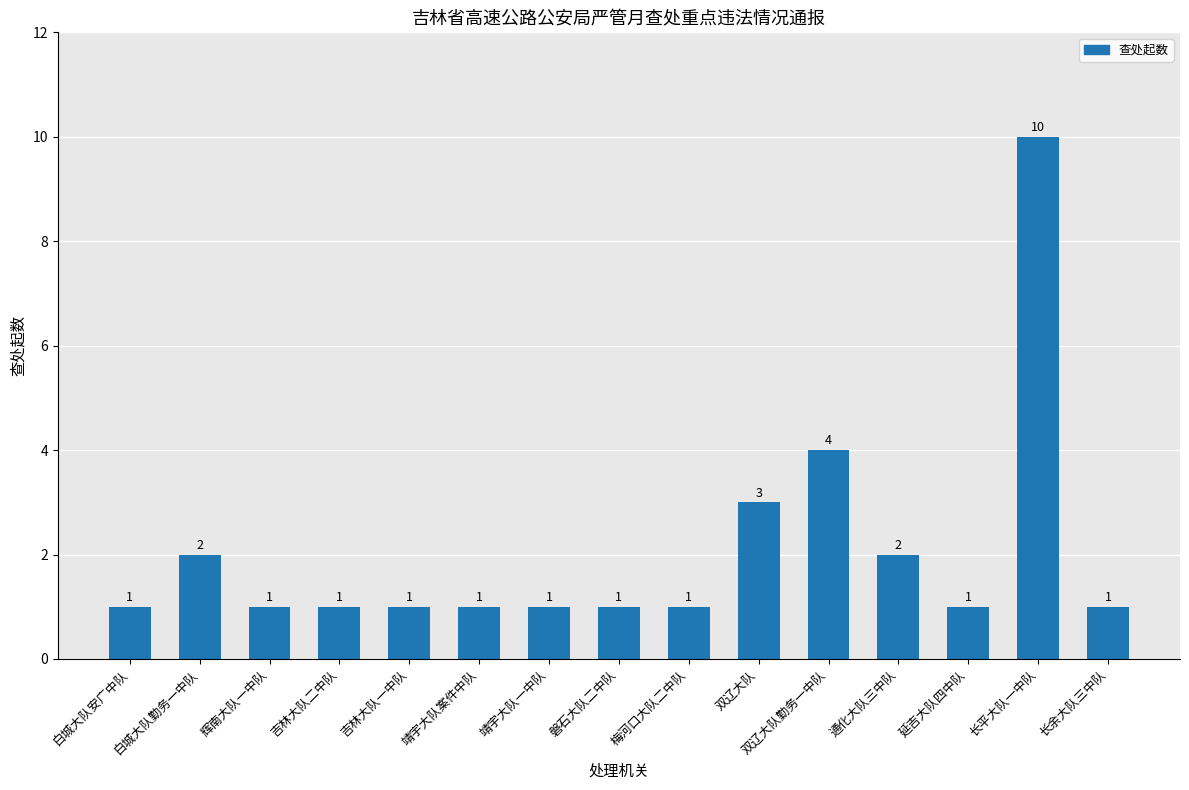

Does the chart contain stacked bars?

No